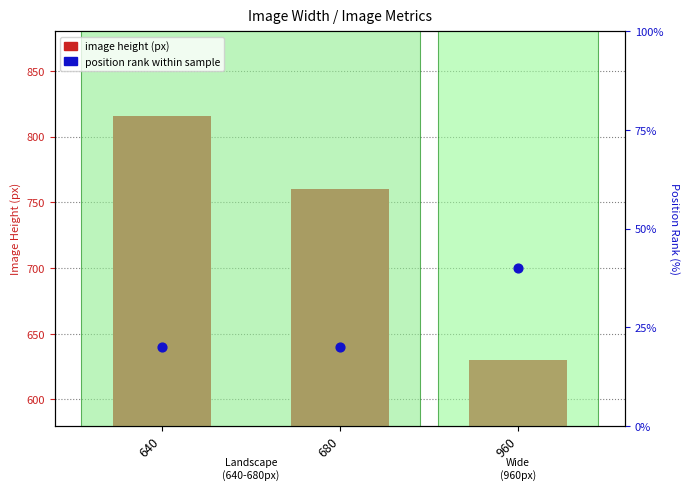

What is the total value across all series at 680?

780